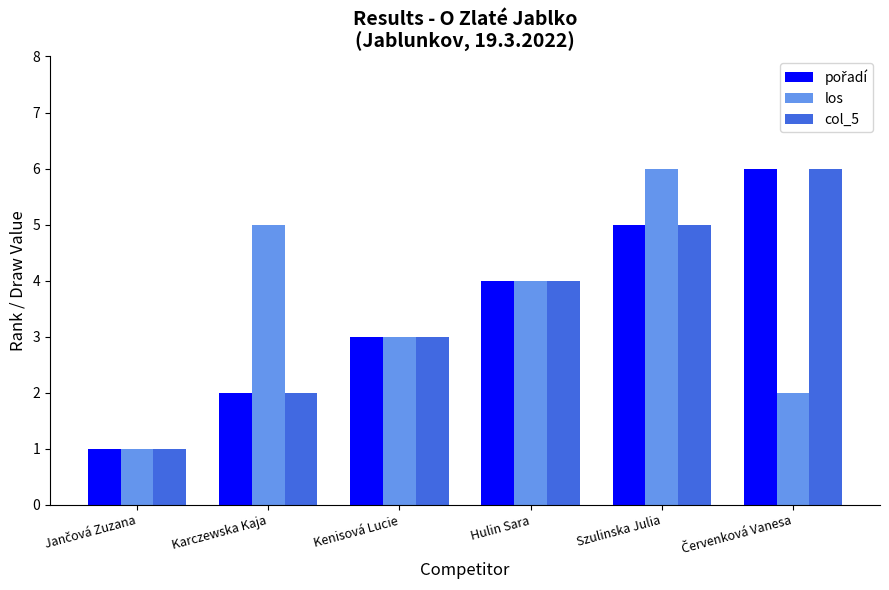

What is the approximate value of los at Karczewska Kaja?

5